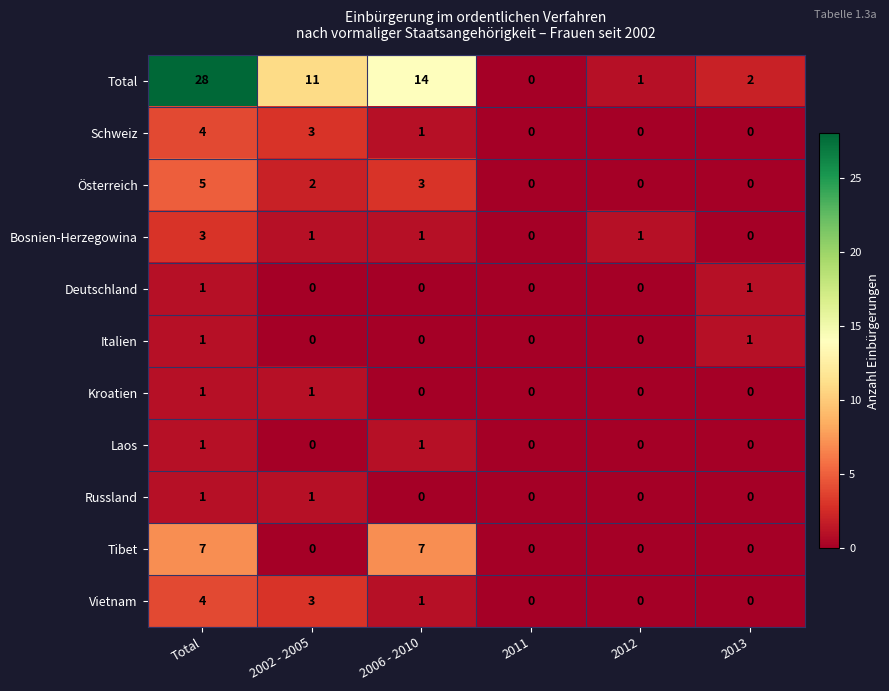

What is the total value across all series at Total?

56